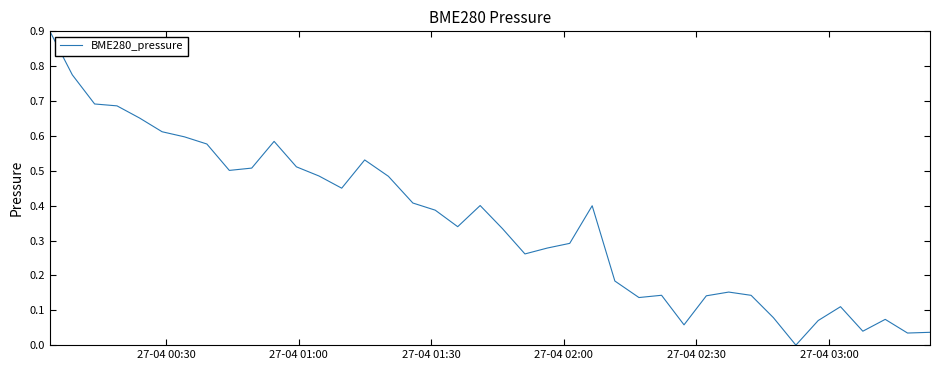

How many lines are shown in the chart?

1